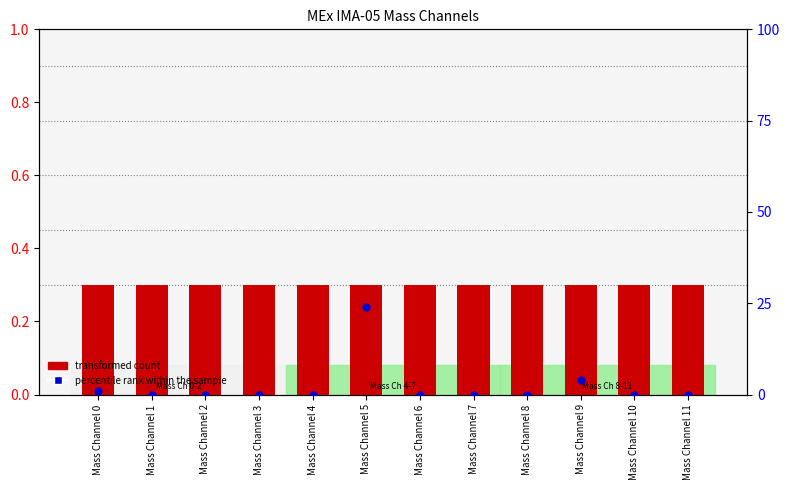

Is the value of percentile rank within the sample at Mass Channel 0 greater than the value of transformed count at Mass Channel 11?

Yes